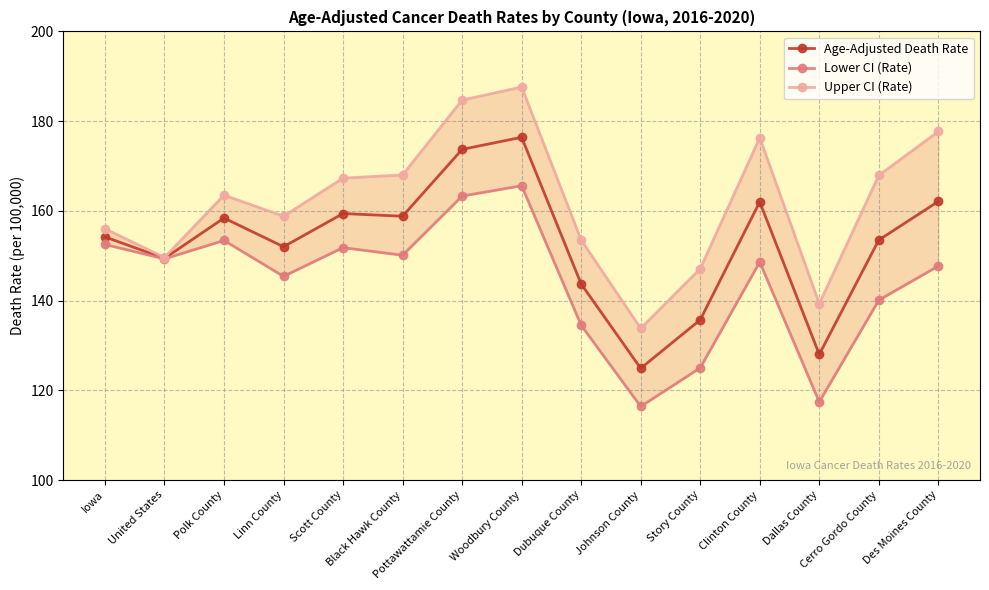

True or false: Upper CI (Rate) and Age-Adjusted Death Rate cross at least once.

False